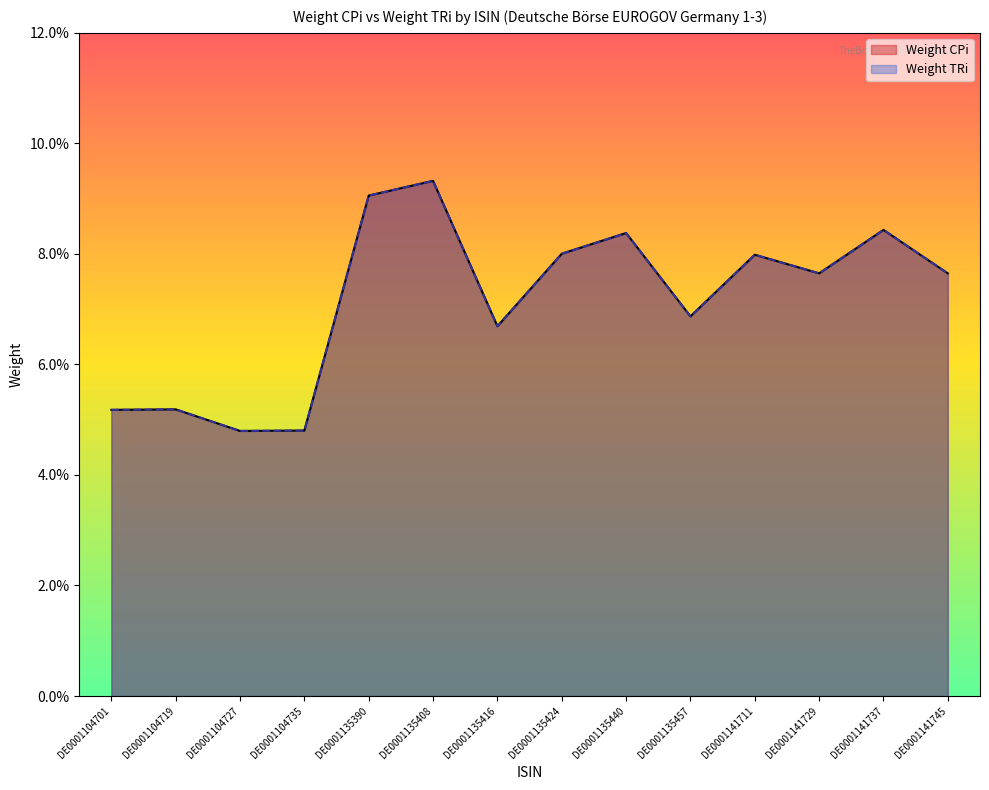

True or false: Weight TRi and Weight CPi intersect in this chart.

False